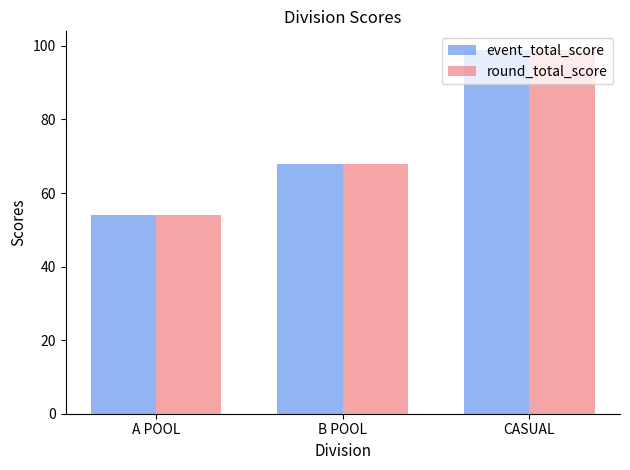

At which category does the chart reach its peak across all series?

CASUAL